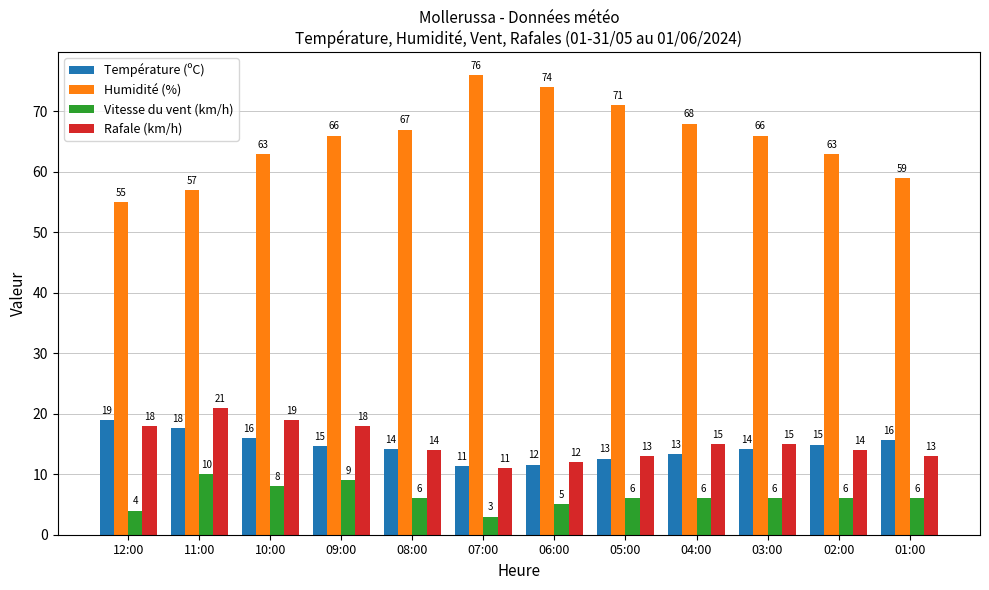

Rank the series by their maximum value, from lowest to highest.

Vitesse du vent (km/h), Température (ºC), Rafale (km/h), Humidité (%)